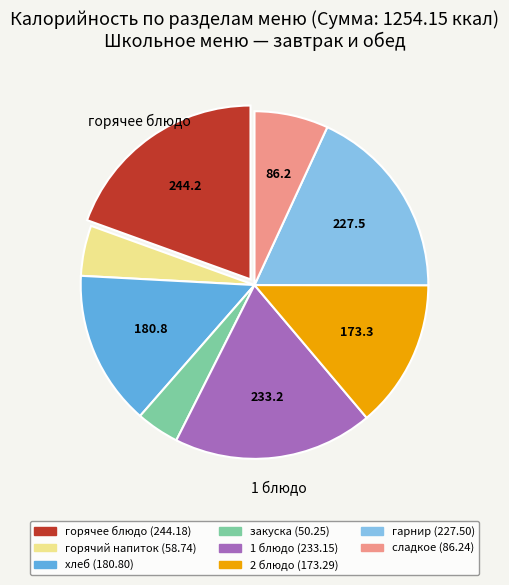

True or false: 2 блюдо accounts for 2% of the total.

False